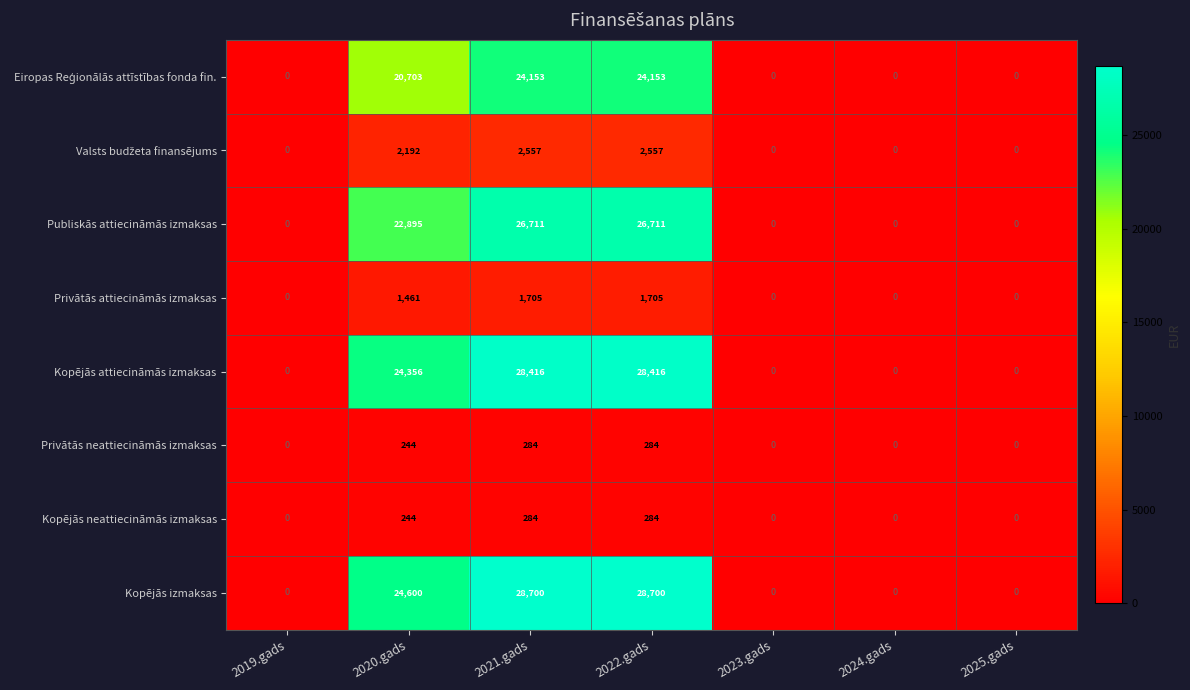

True or false: Privātās attiecināmās izmaksas has a value of 756 at 2023.gads.

False